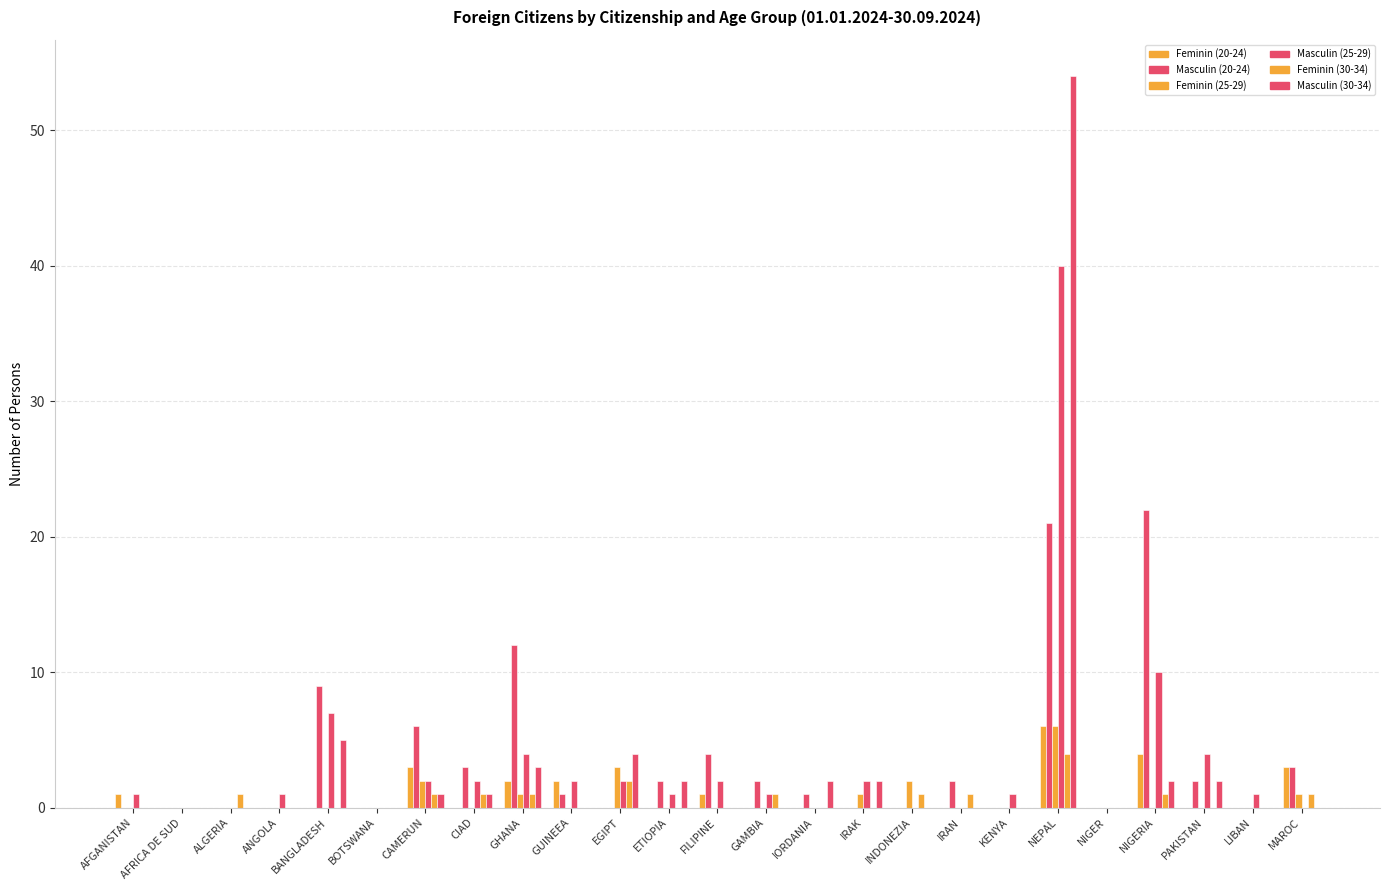

Rank the categories by Feminin (30-34) value from lowest to highest.

AFGANISTAN, AFRICA DE SUD, ANGOLA, BANGLADESH, BOTSWANA, GUINEEA, ETIOPIA, FILIPINE, IORDANIA, IRAK, KENYA, NIGER, PAKISTAN, LIBAN, ALGERIA, CAMERUN, CIAD, GHANA, GAMBIA, INDONEZIA, IRAN, NIGERIA, MAROC, EGIPT, NEPAL